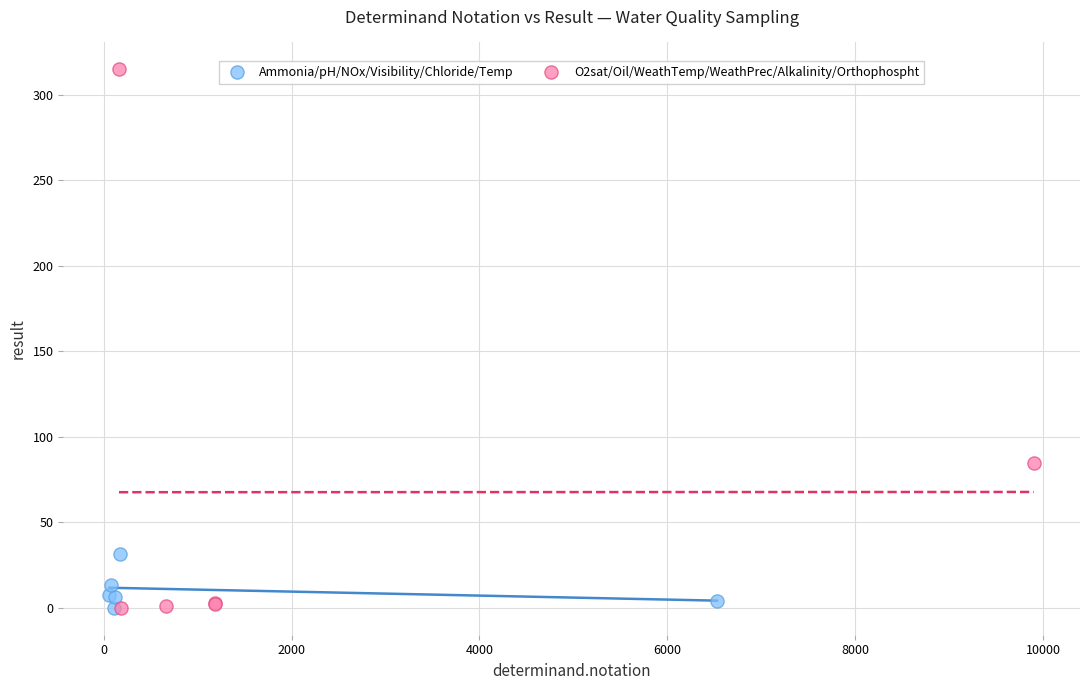

What are all the series names shown in the legend?

Ammonia/pH/NOx/Visibility/Chloride/Temp, O2sat/Oil/WeathTemp/WeathPrec/Alkalinity/Orthophospht